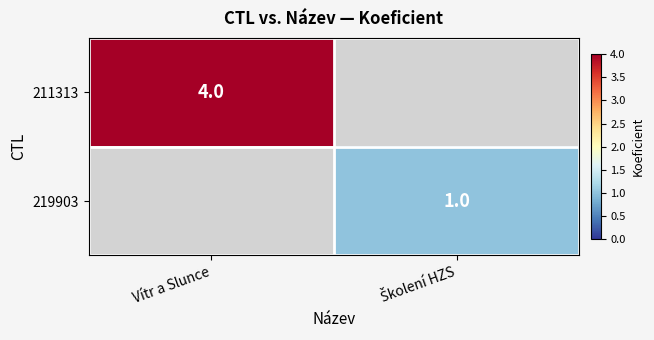

True or false: 211313 has a value of 3 at Vítr a Slunce.

False